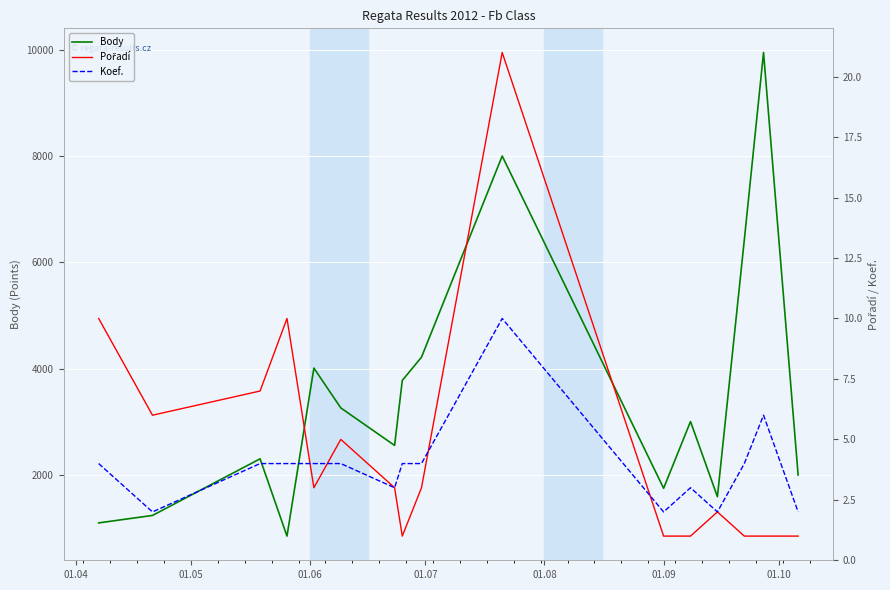

What is the lowest value of the Body series?

860